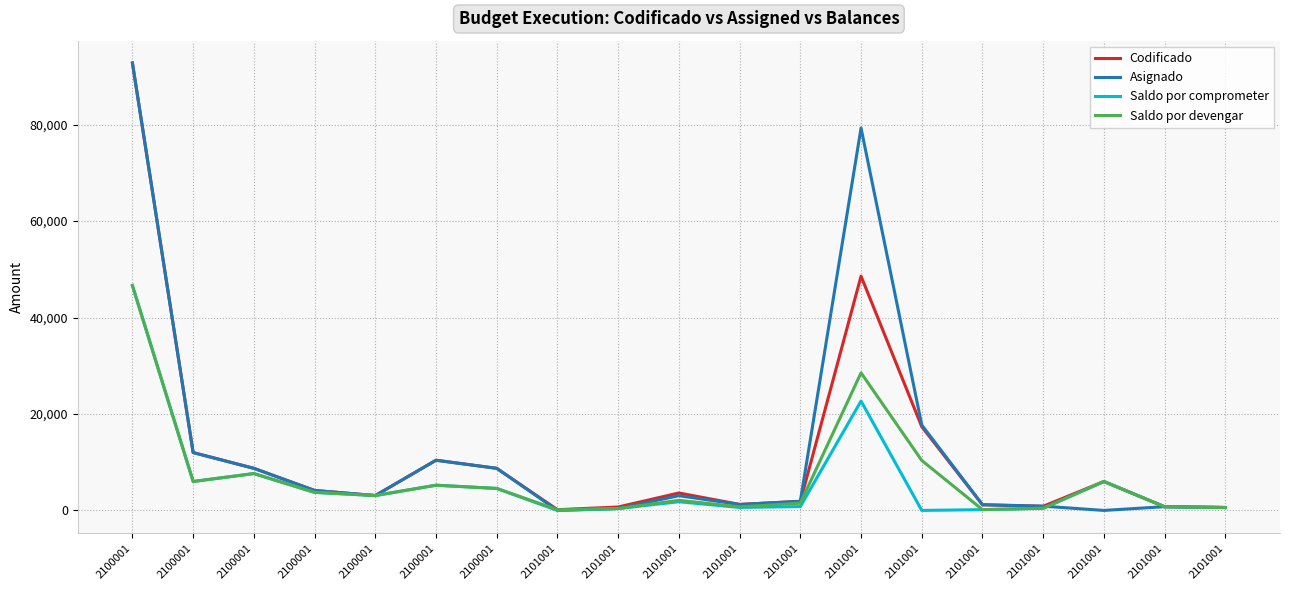

At which category does Codificado reach its first local valley?

2100001